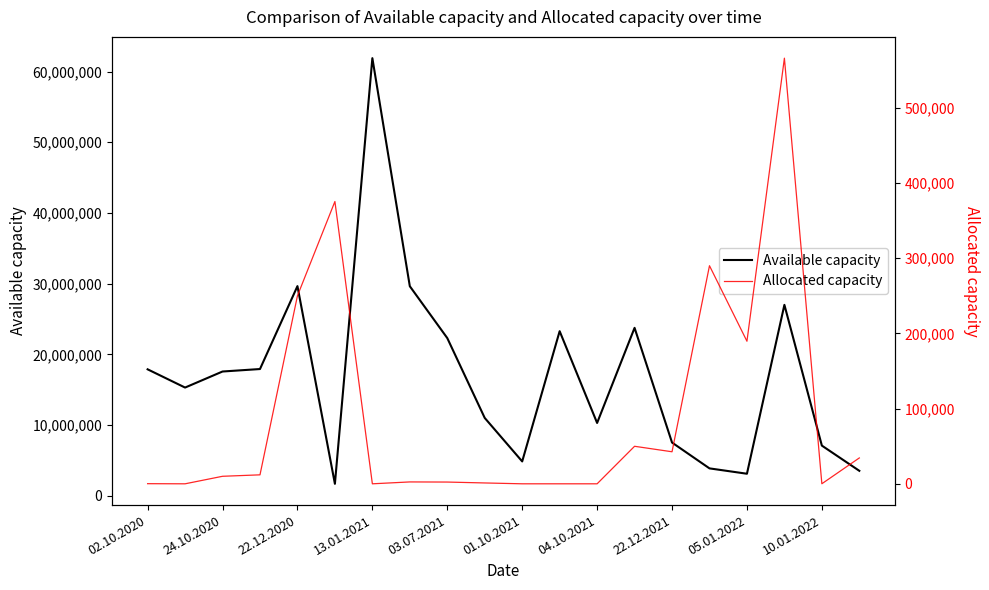

What is the total value across all series at 13?

23796900